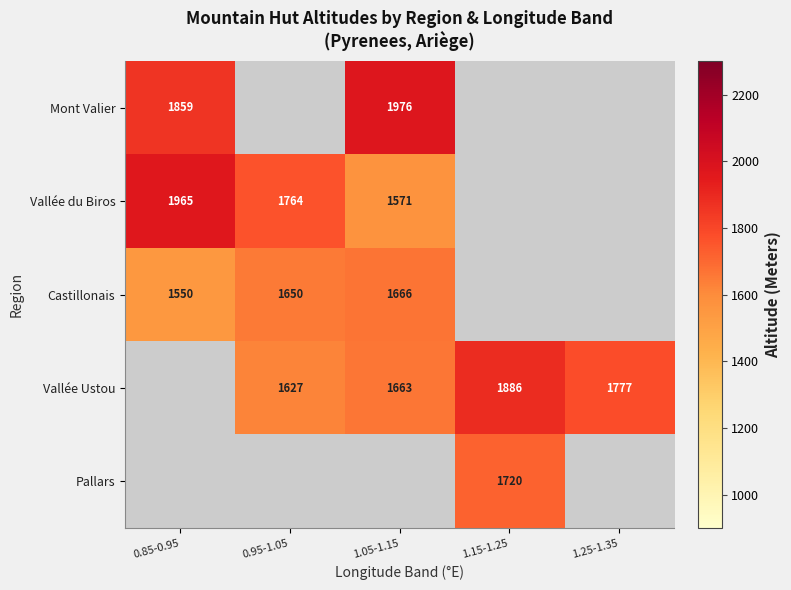

Is the value of Vallée du Biros at 0.85-0.95 greater than the value of Pallars at 1.15-1.25?

Yes